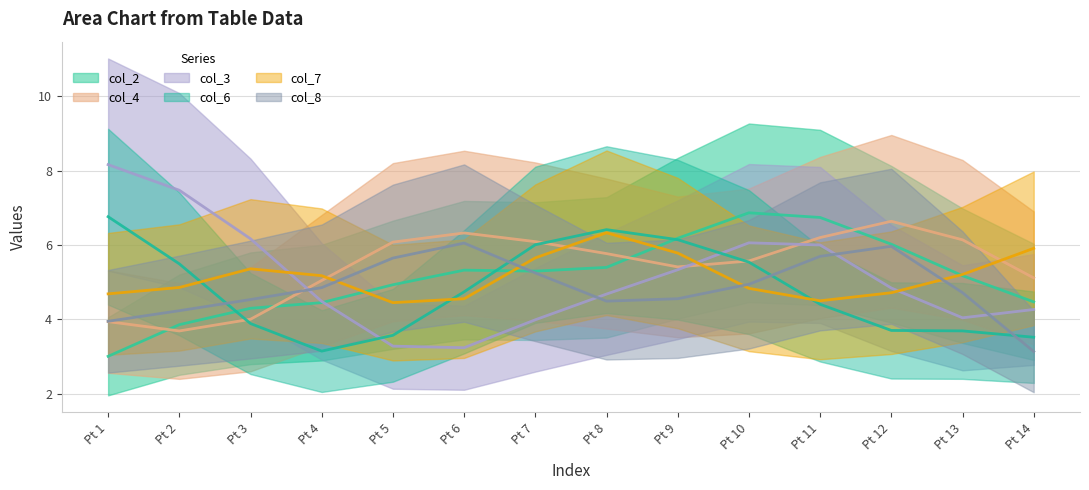

How many values in the col_3 series are below 6?

7